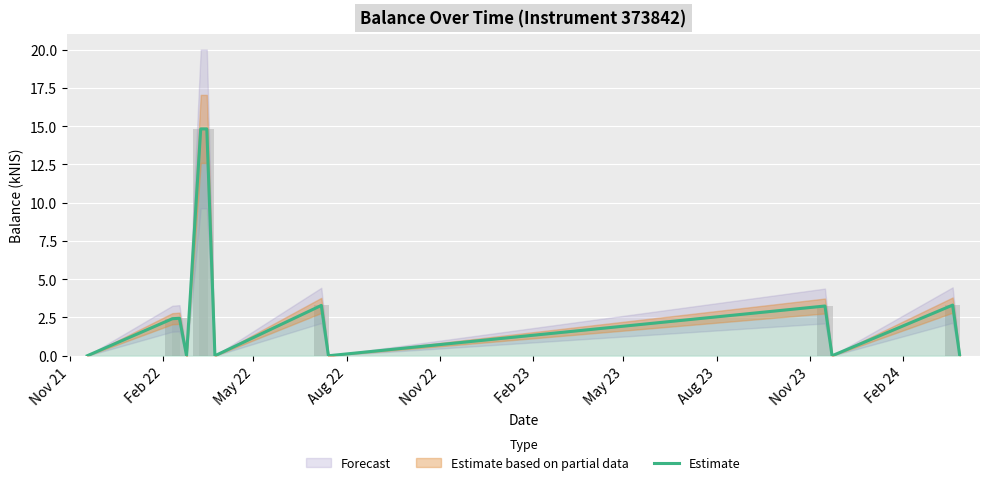

The chart shows a value of 8.0 at 12. True or false?

False